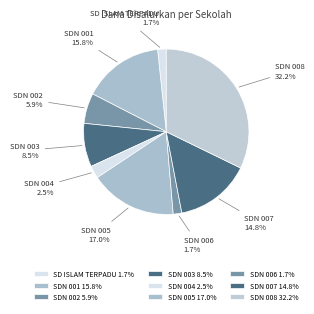

Is there a majority slice in this chart?

No